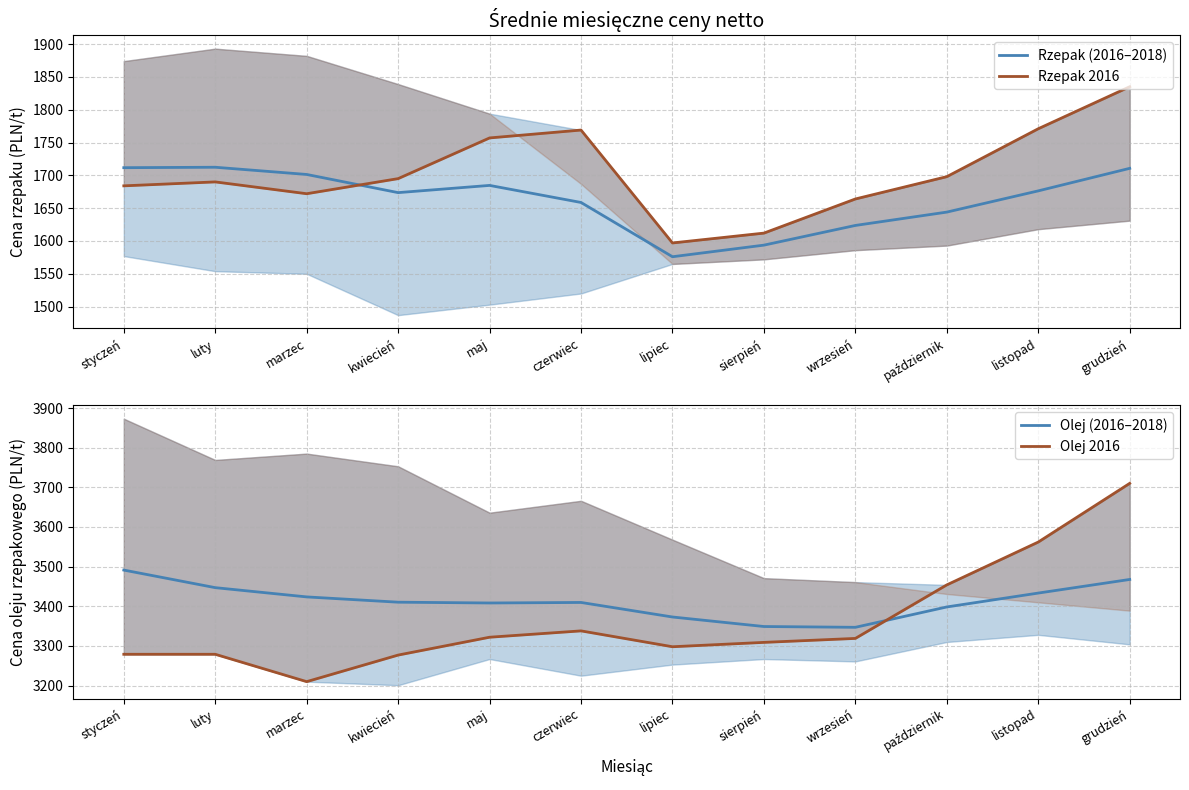

Which series changed the most between kwiecień and czerwiec?

Rzepak 2016